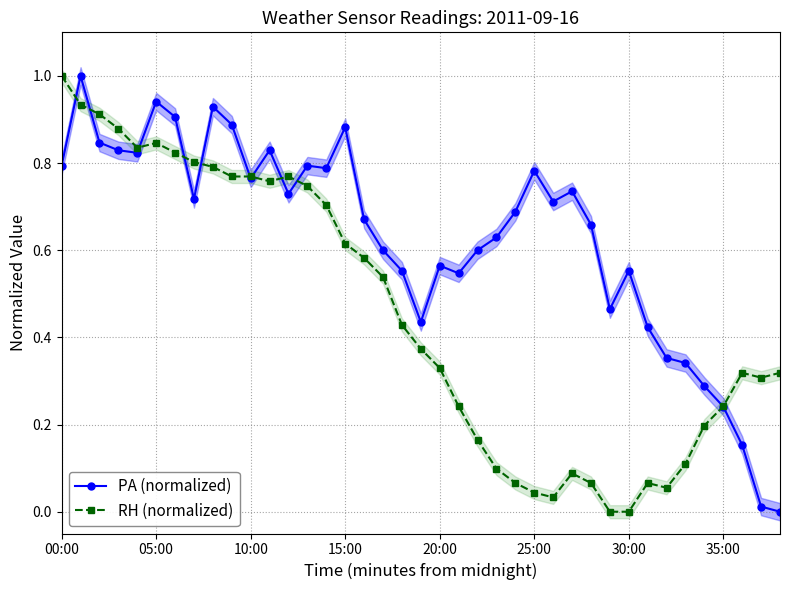

What are all the series names shown in the legend?

PA (normalized), RH (normalized)